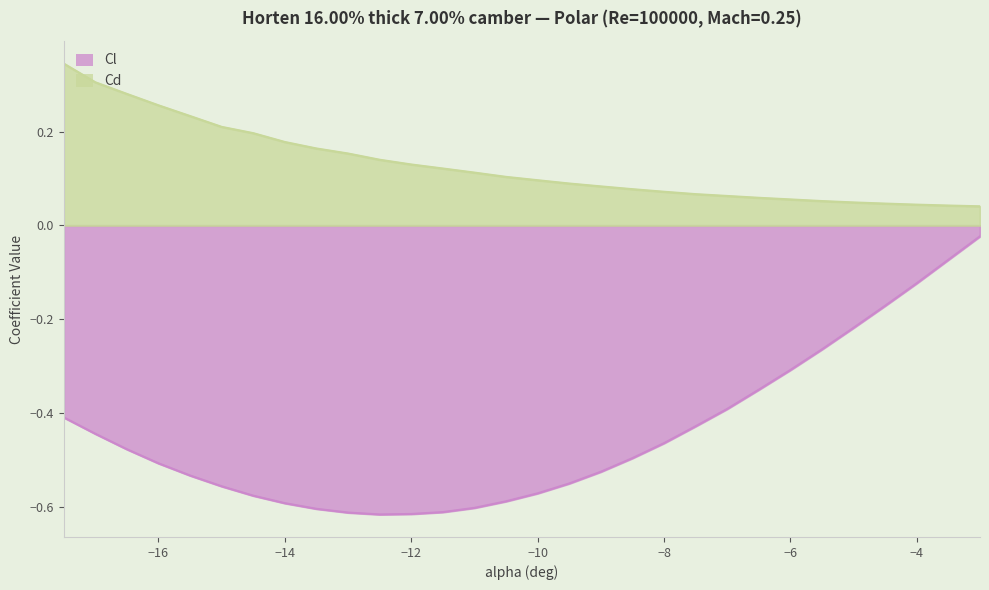

Reading left to right, list all the values displayed in this chart.

Cl: -0.4	-0.4	-0.5	-0.5	-0.5	-0.6	-0.6	-0.6	-0.6	-0.6	-0.6	-0.6	-0.6	-0.6	-0.6	-0.6	-0.6	-0.5	-0.5	-0.5	-0.4	-0.4	-0.3	-0.3	-0.3	-0.2	-0.2	-0.1	-0.1	-0.0
Cd: 0.3	0.3	0.3	0.3	0.2	0.2	0.2	0.2	0.2	0.2	0.1	0.1	0.1	0.1	0.1	0.1	0.1	0.1	0.1	0.1	0.1	0.1	0.1	0.1	0.1	0.0	0.0	0.0	0.0	0.0